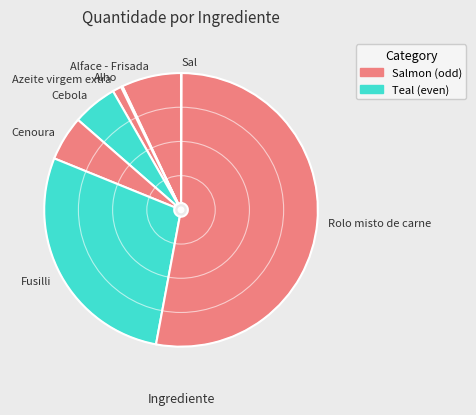

Is it true that Cebola is 5% of the pie?

True